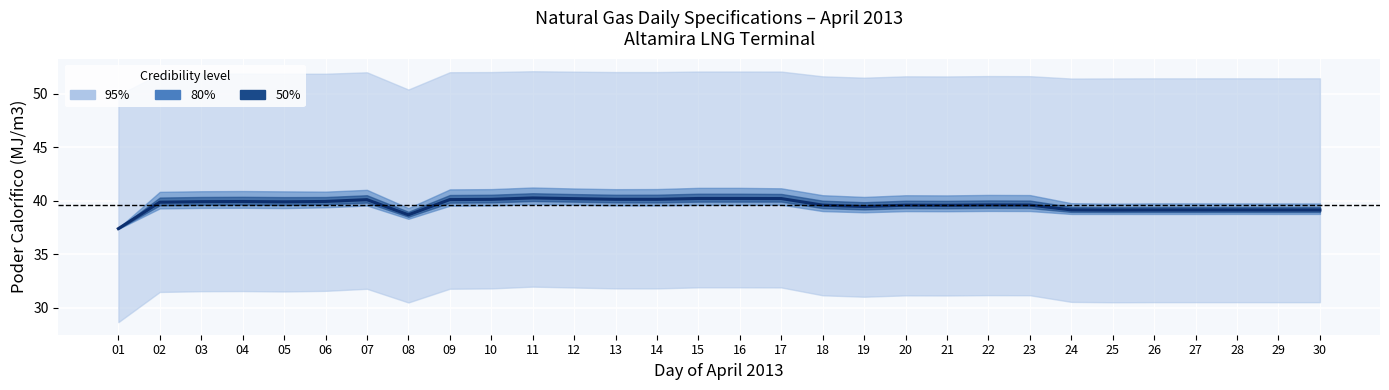

How many points are higher than both their immediate neighbors (excluding endpoints)?

7